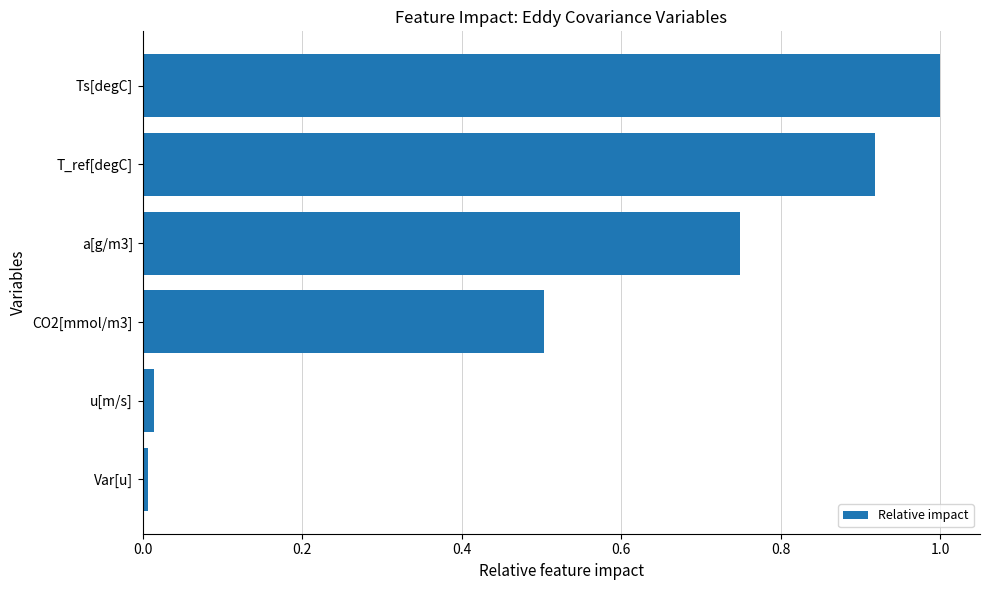

Is it true that the value at Ts[degC] is 1.6?

False